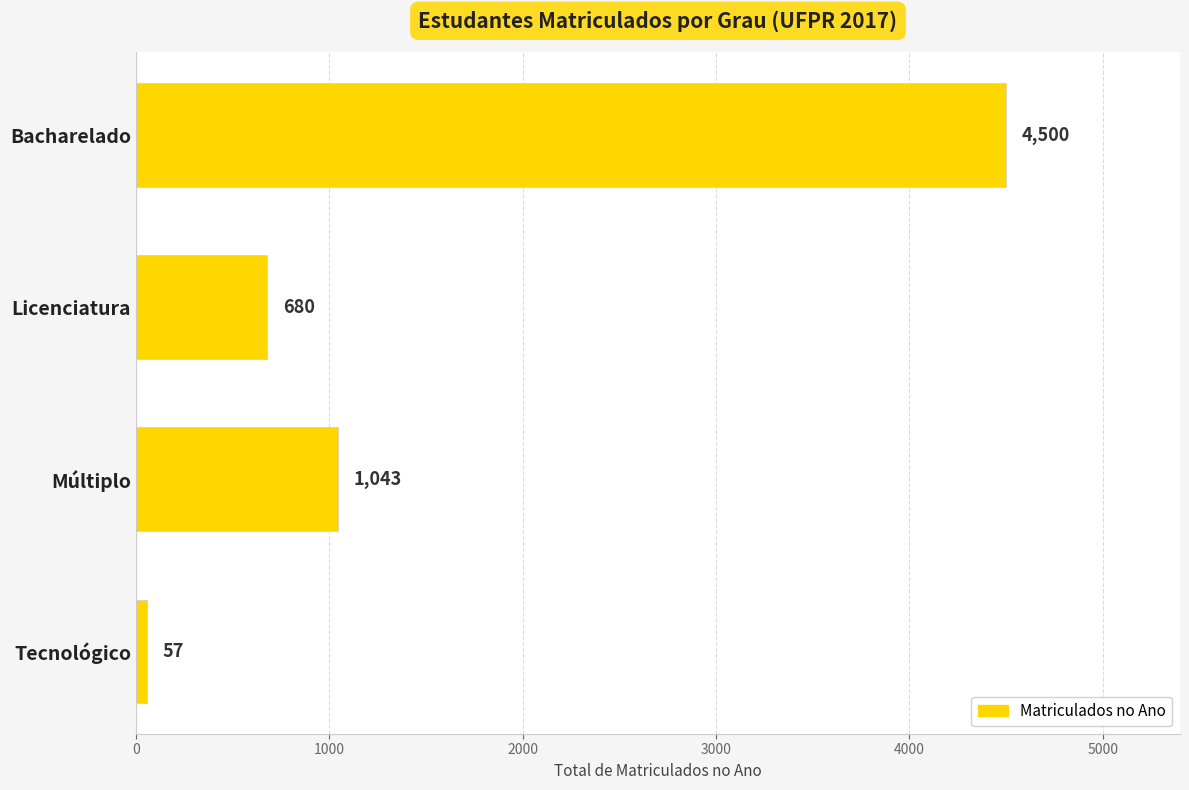

What is the maximum value shown in the chart?

4500